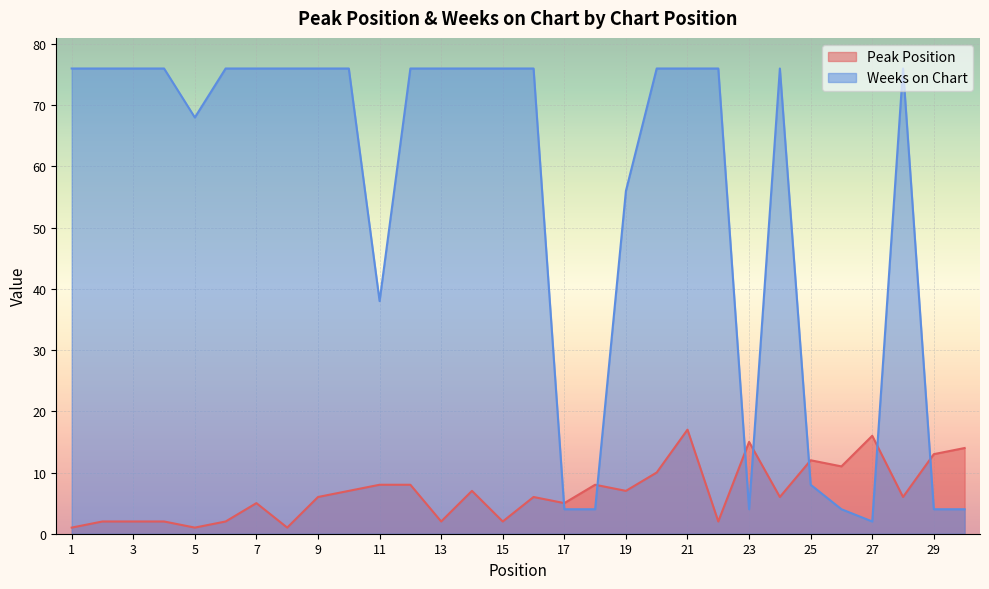

How many times do Peak Position and Weeks on Chart cross each other?

7